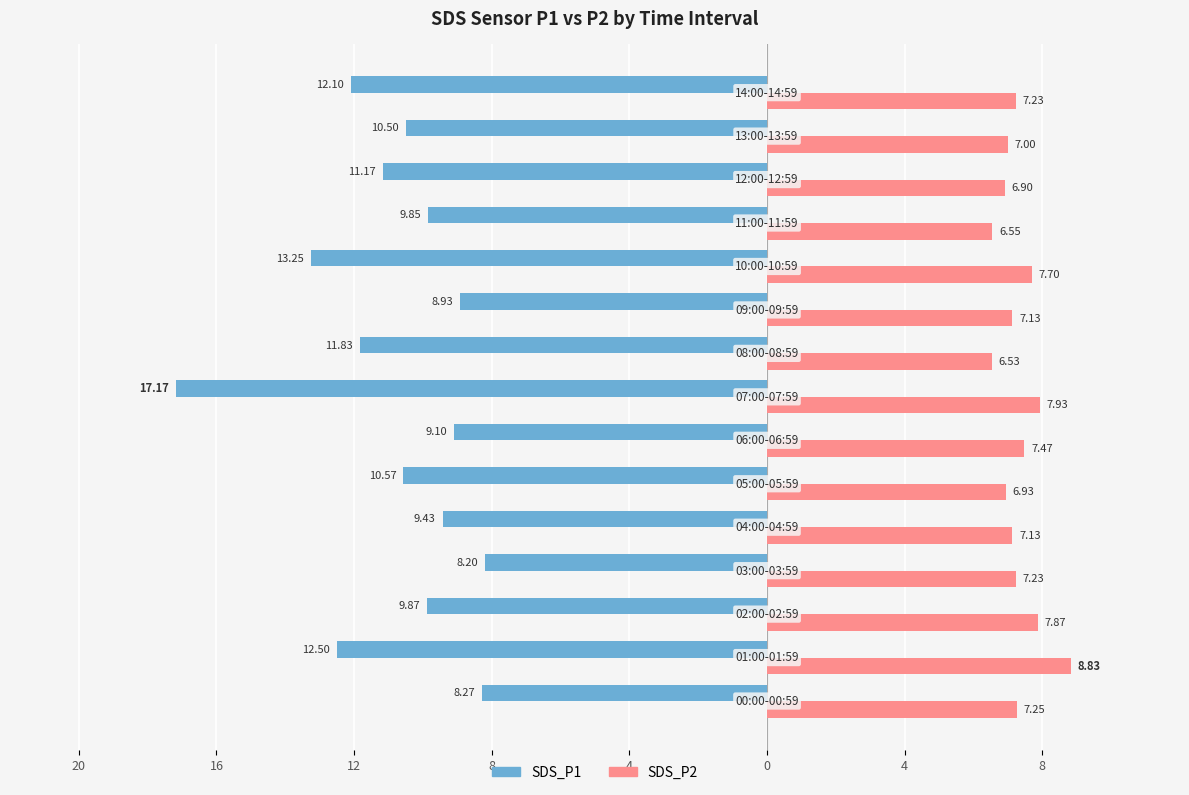

Reading left to right, extract all data points from this chart.

SDS_P1: -8.3	-12.5	-9.9	-8.2	-9.4	-10.6	-9.1	-17.2	-11.8	-8.9	-13.2	-9.8	-11.2	-10.5	-12.1
SDS_P2: 7.2	8.8	7.9	7.2	7.1	6.9	7.5	7.9	6.5	7.1	7.7	6.5	6.9	7.0	7.2